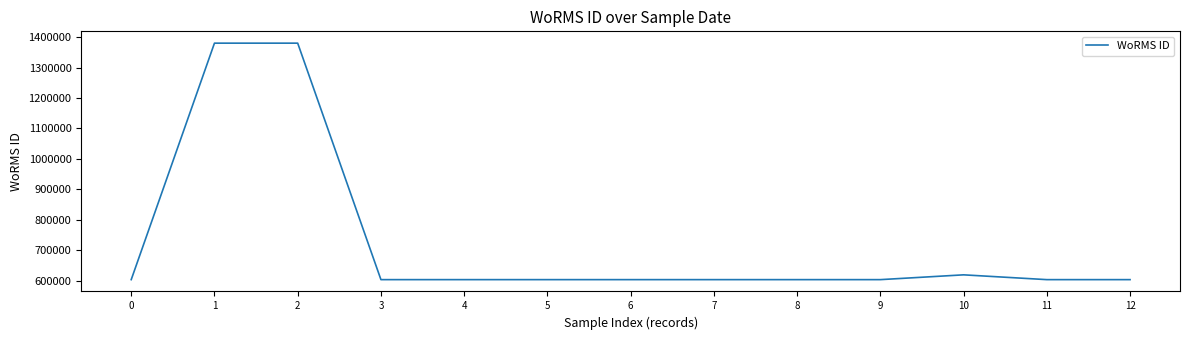

What is the difference between the maximum and minimum values?

776973